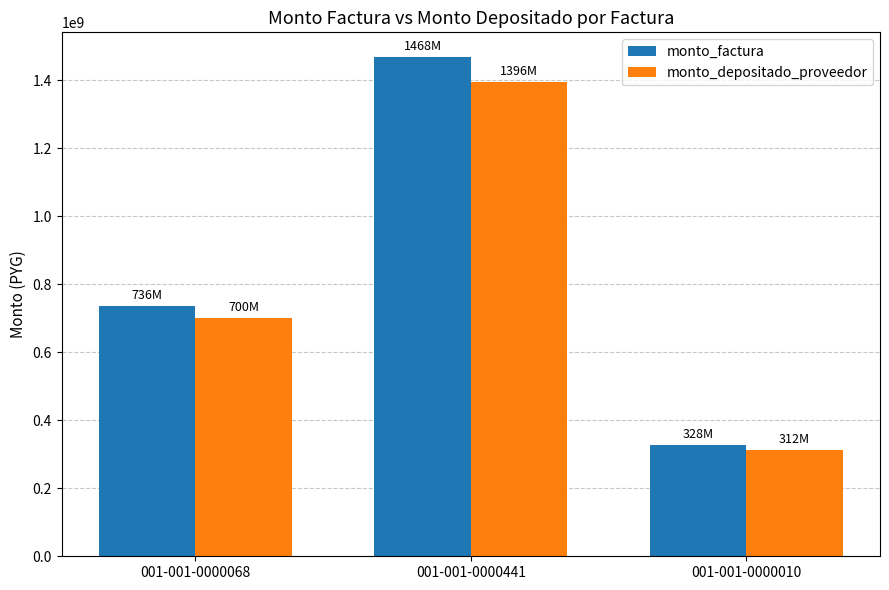

How many bars are there in total?

6